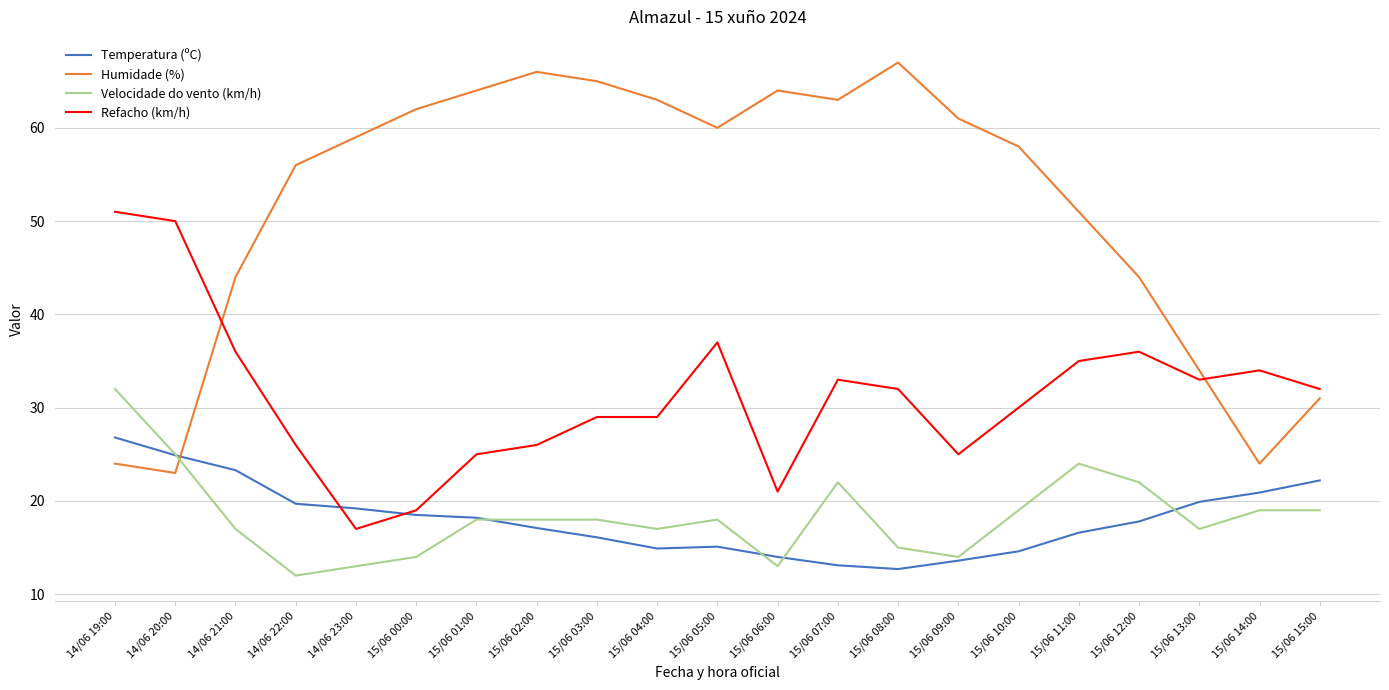

True or false: Temperatura (ºC) and Humidade (%) intersect in this chart.

True